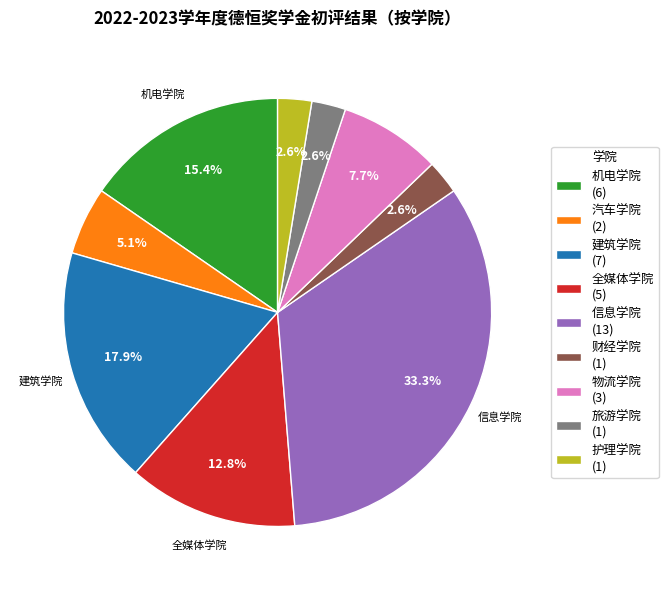

Between 物流学院 (3) and 建筑学院 (7), which is larger?

建筑学院 (7)